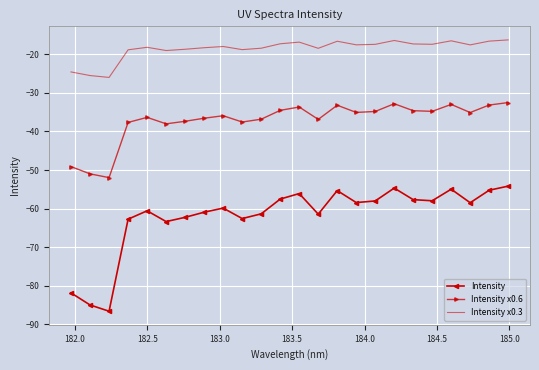

What is the average value of the Intensity x0.6 series?

-37.2